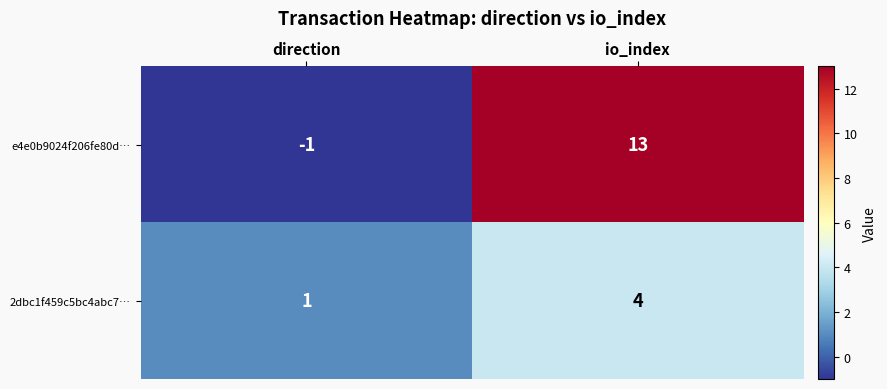

What is the approximate value of 2dbc1f459c5bc4abc7… at io_index?

4